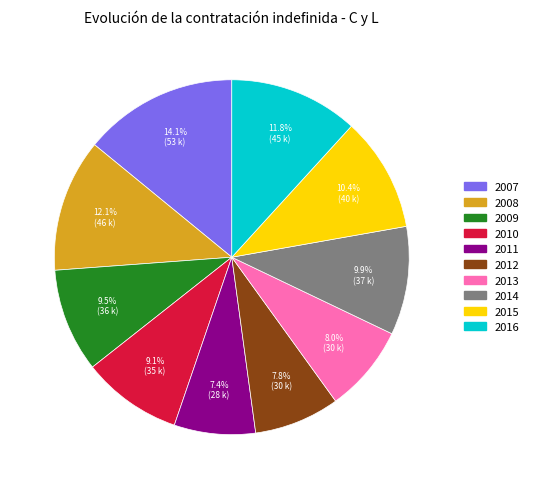

Is it true that 2011 is 7% of the pie?

True